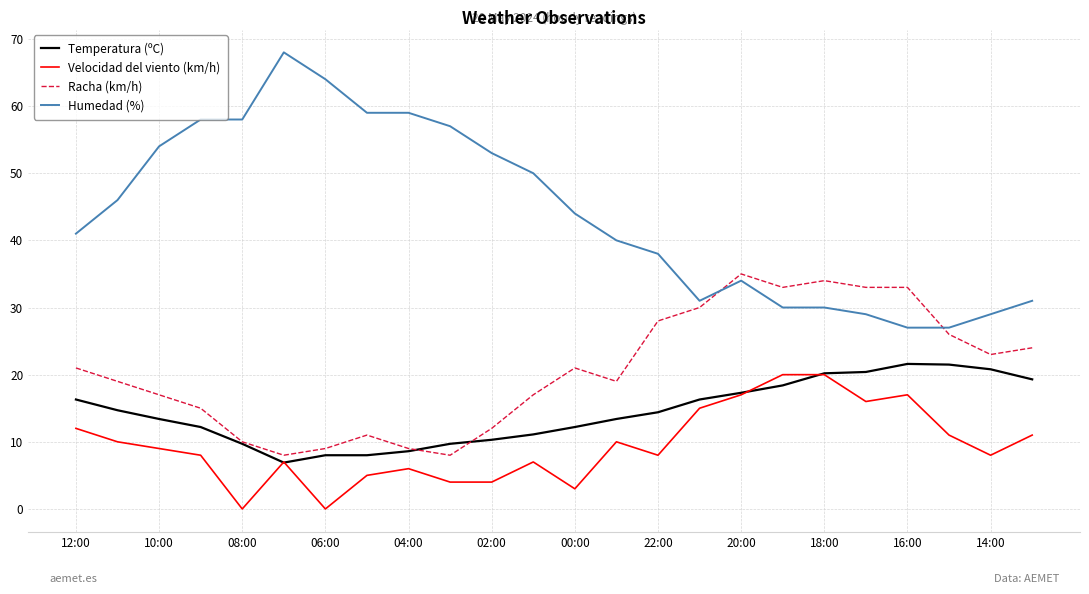

Which series has the largest total across all categories?

Humedad (%)